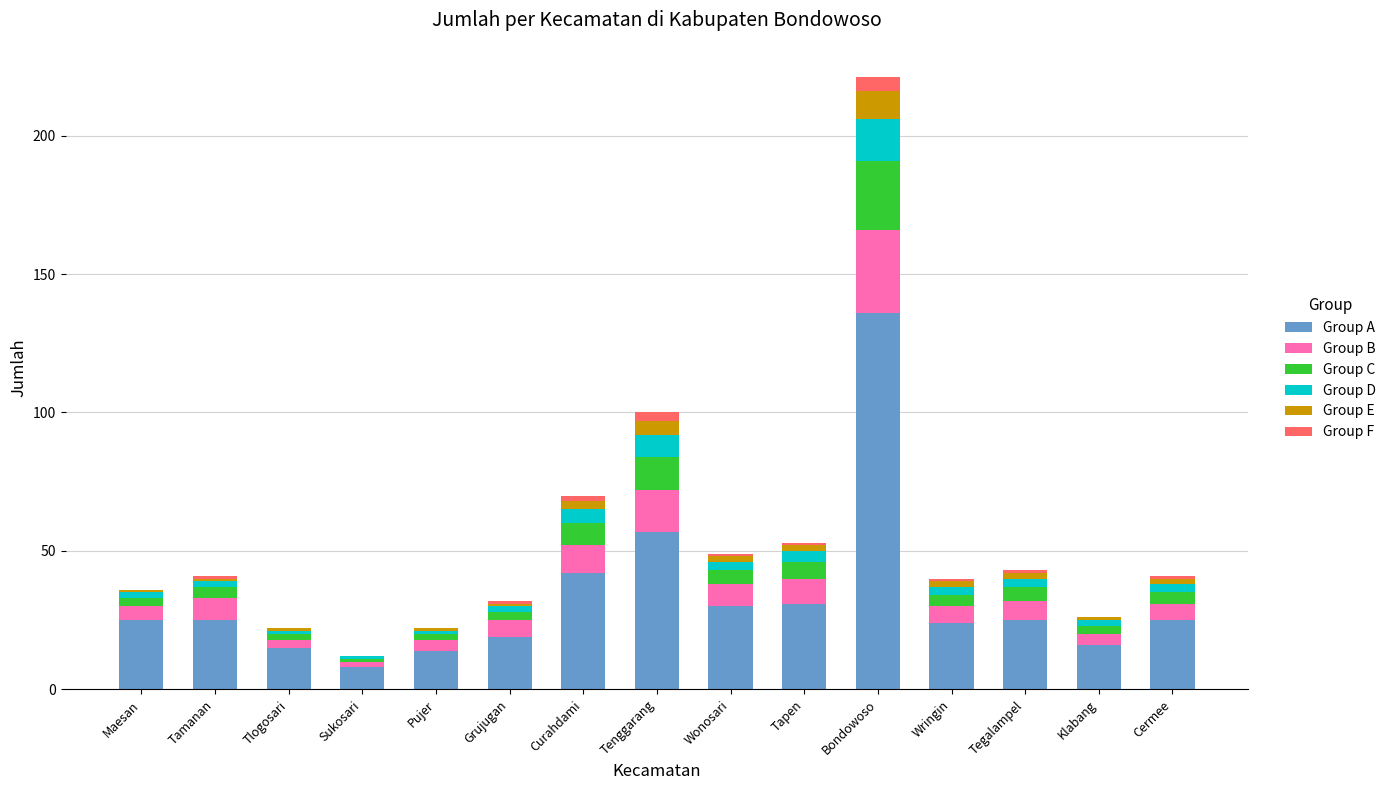

At which category is the sum across all series the highest?

Bondowoso